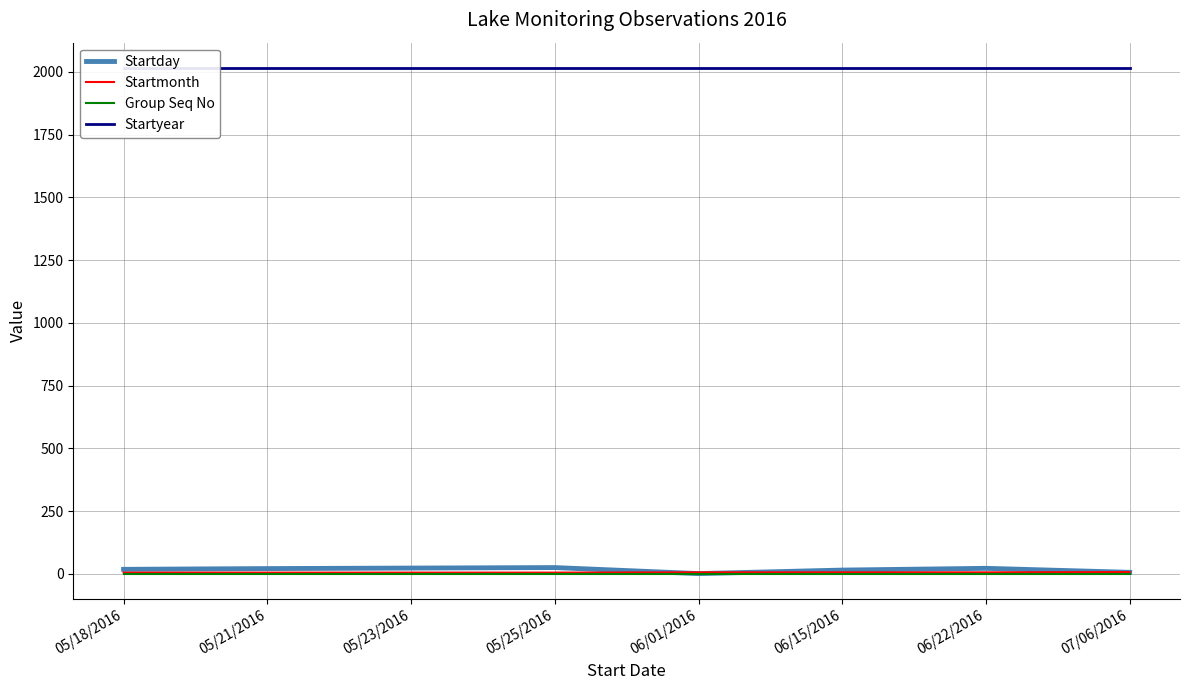

Reading right to left, transcribe all the data shown in this chart.

Startday: 07/06/2016=6	06/22/2016=22	06/15/2016=15	06/01/2016=1	05/25/2016=25	05/23/2016=23	05/21/2016=21	05/18/2016=18
Startmonth: 07/06/2016=7	06/22/2016=6	06/15/2016=6	06/01/2016=6	05/25/2016=5	05/23/2016=5	05/21/2016=5	05/18/2016=5
Group Seq No: 07/06/2016=1	06/22/2016=1	06/15/2016=1	06/01/2016=1	05/25/2016=1	05/23/2016=1	05/21/2016=1	05/18/2016=1
Startyear: 07/06/2016=2016	06/22/2016=2016	06/15/2016=2016	06/01/2016=2016	05/25/2016=2016	05/23/2016=2016	05/21/2016=2016	05/18/2016=2016